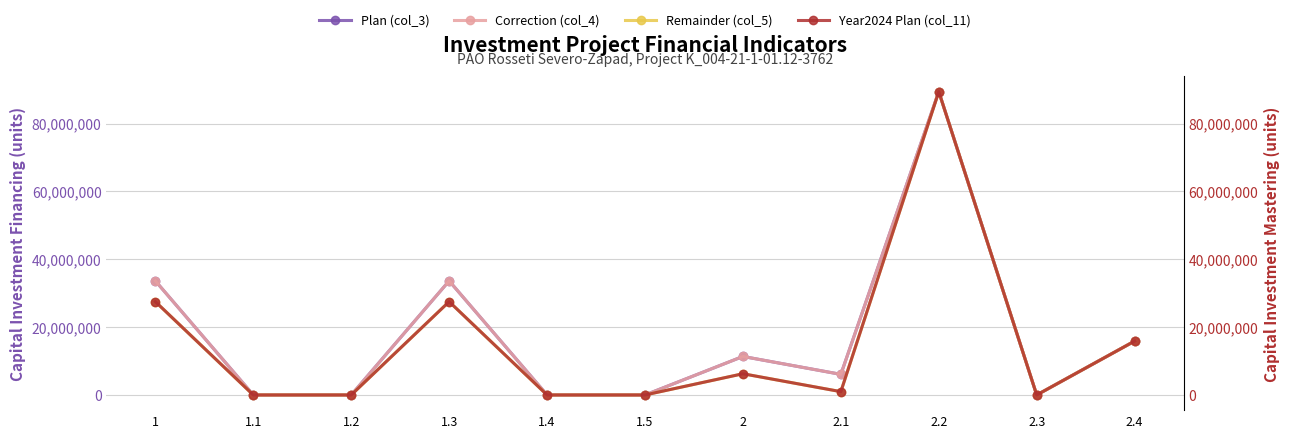

Is it true that Correction (col_4) equals 15878501 at 2.4?

True